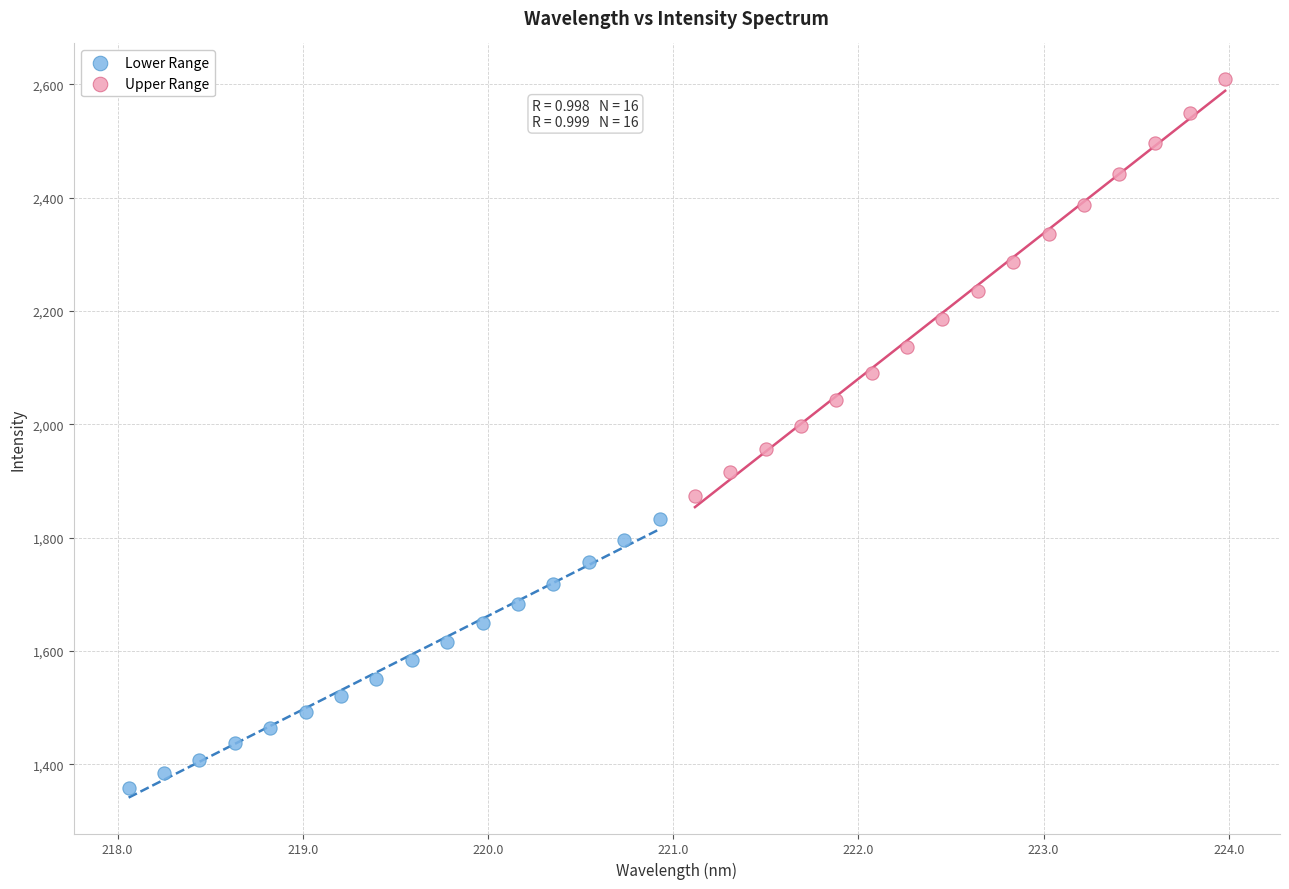

Which series reaches the maximum Y coordinate?

Upper Range